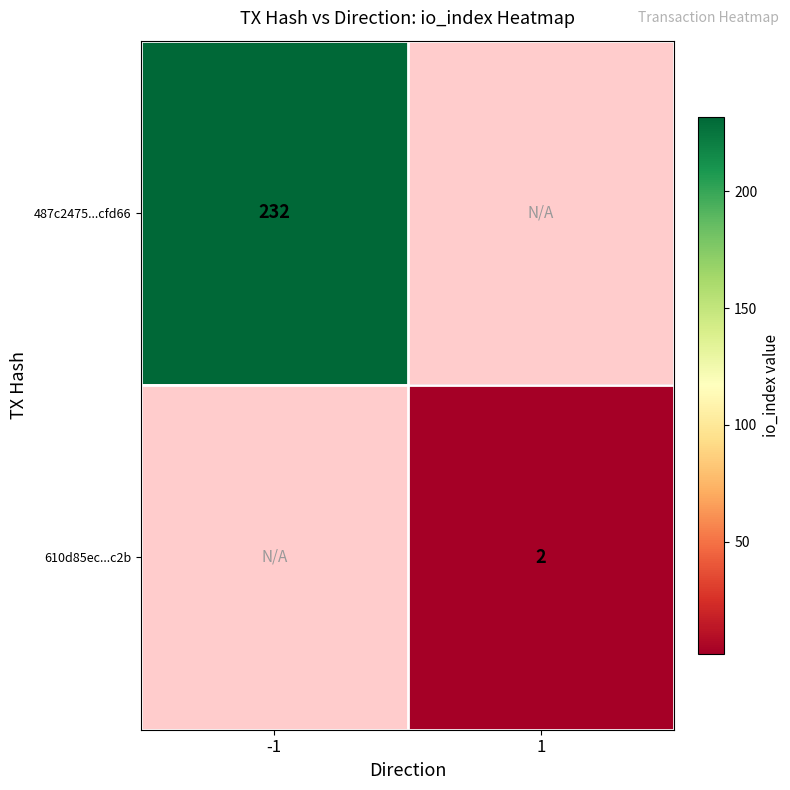

Is it true that 610d85ec...c2b equals 2 at 1?

True